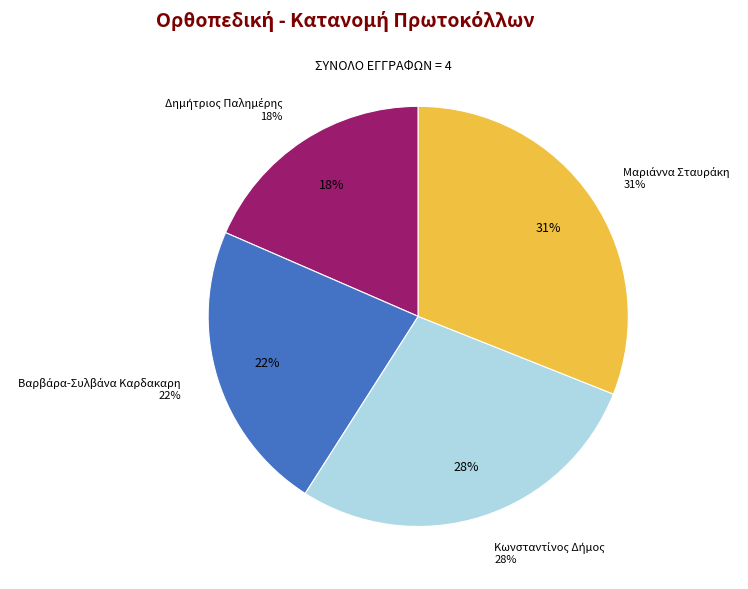

What is the smallest slice in the pie chart?

Δημήτριος Παλημέρης